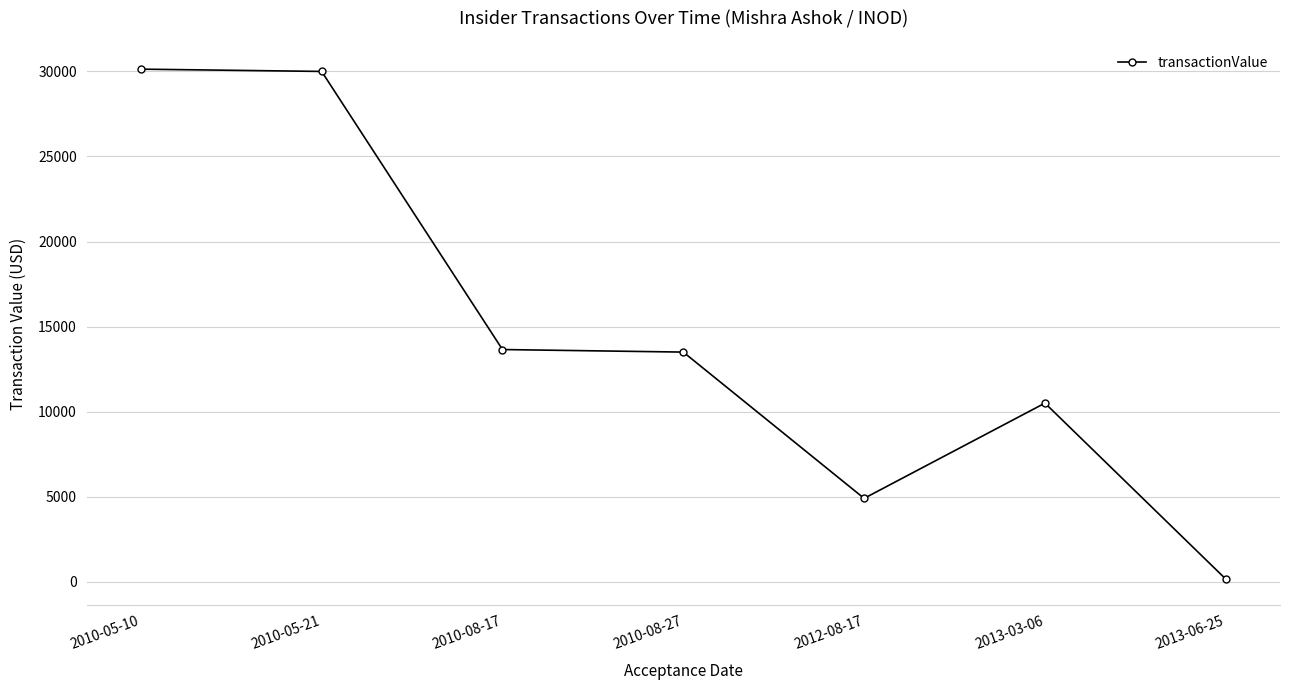

What is the approximate value at 2010-05-21?

30000